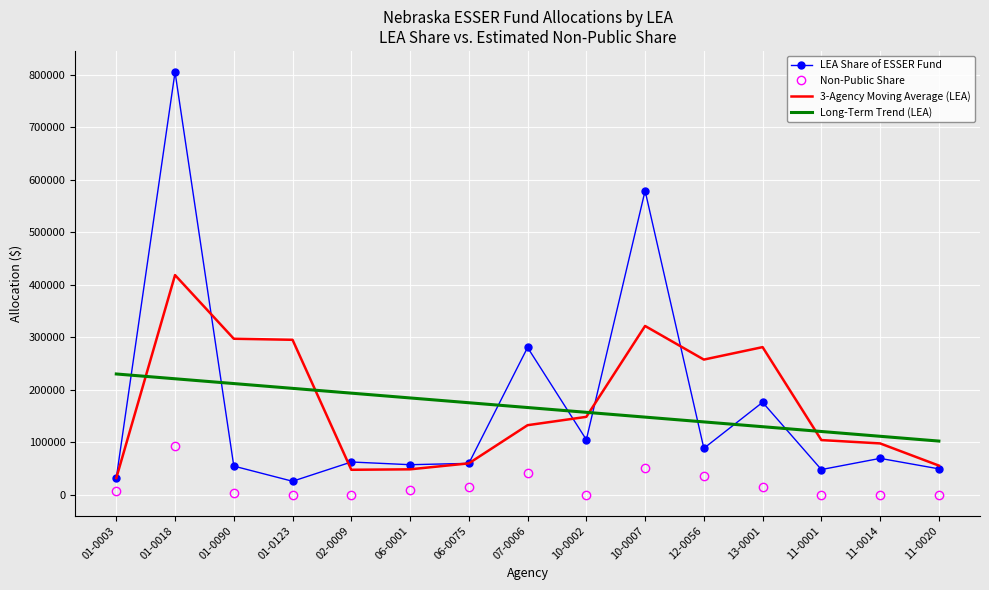

How many values in the 3-Agency Moving Average (LEA) series exceed 132280?

8